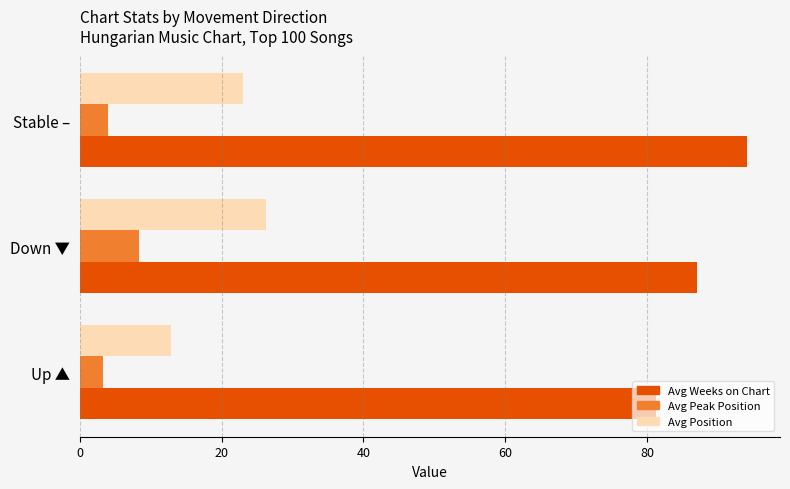

At Up ▲, list the series in order from smallest to largest.

Avg Peak Position, Avg Position, Avg Weeks on Chart